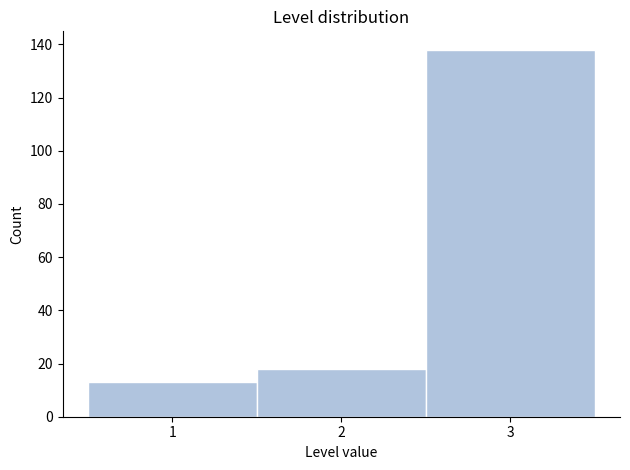

How tall is the bar that spans 2.5 to 3.5 on the x-axis? The values are not printed on the chart, so give them approximately, as read against the axis.

138